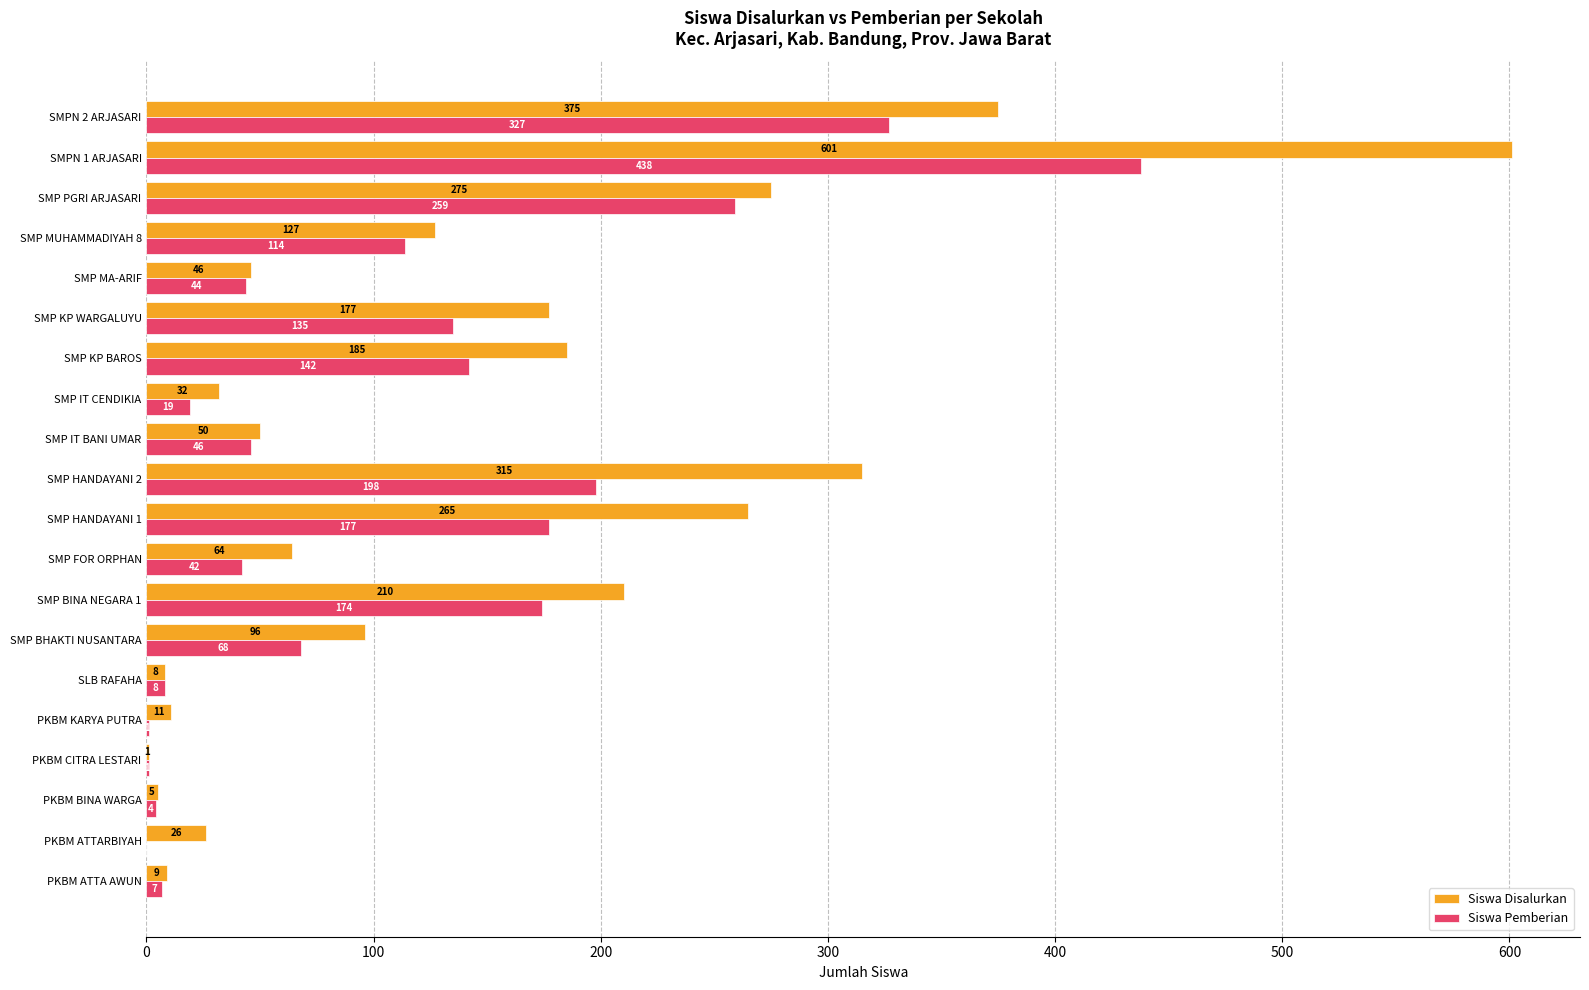

What value does the Siswa Disalurkan series have at SMP MUHAMMADIYAH 8, to the nearest 50?

150